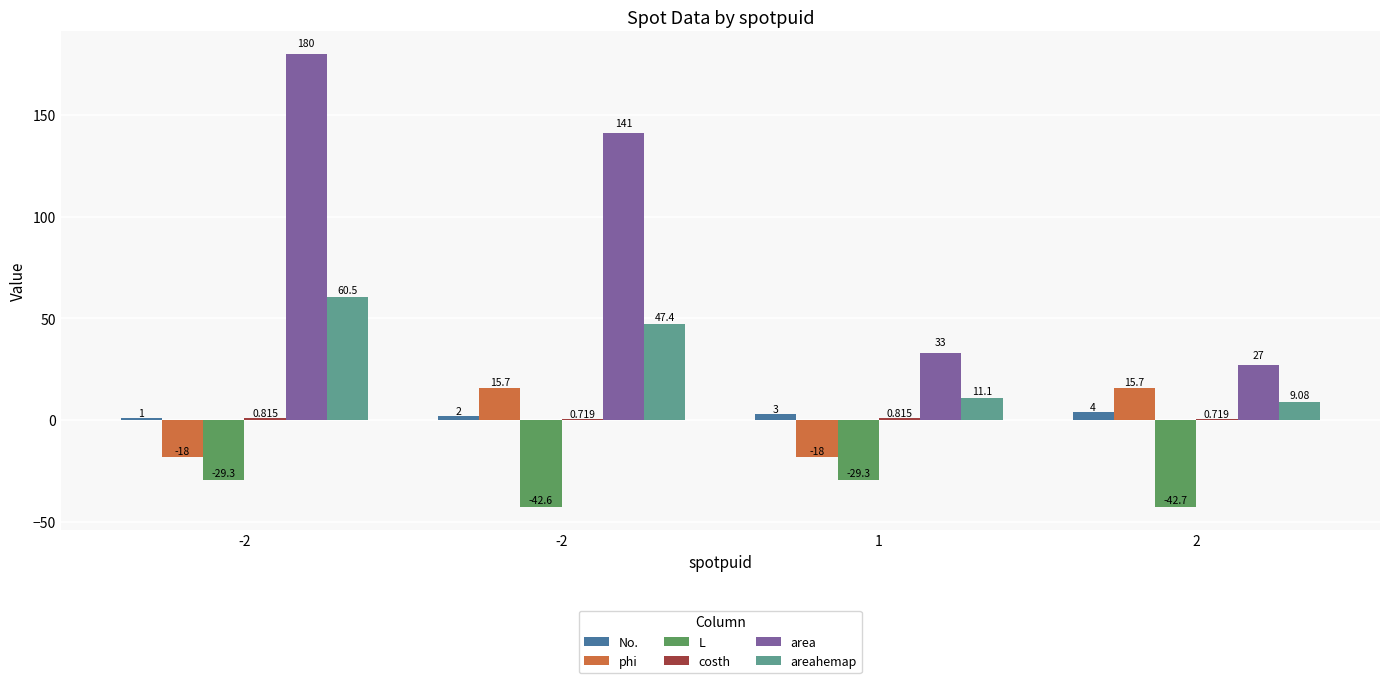

Reading right to left, extract all data points from this chart.

No.: 4.0	3.0	2.0	1.0
phi: 15.7	-18.0	15.7	-18.0
L: -42.7	-29.3	-42.6	-29.3
costh: 0.7	0.8	0.7	0.8
area: 27.0	33.0	141.0	180.0
areahemap: 9.1	11.1	47.4	60.5